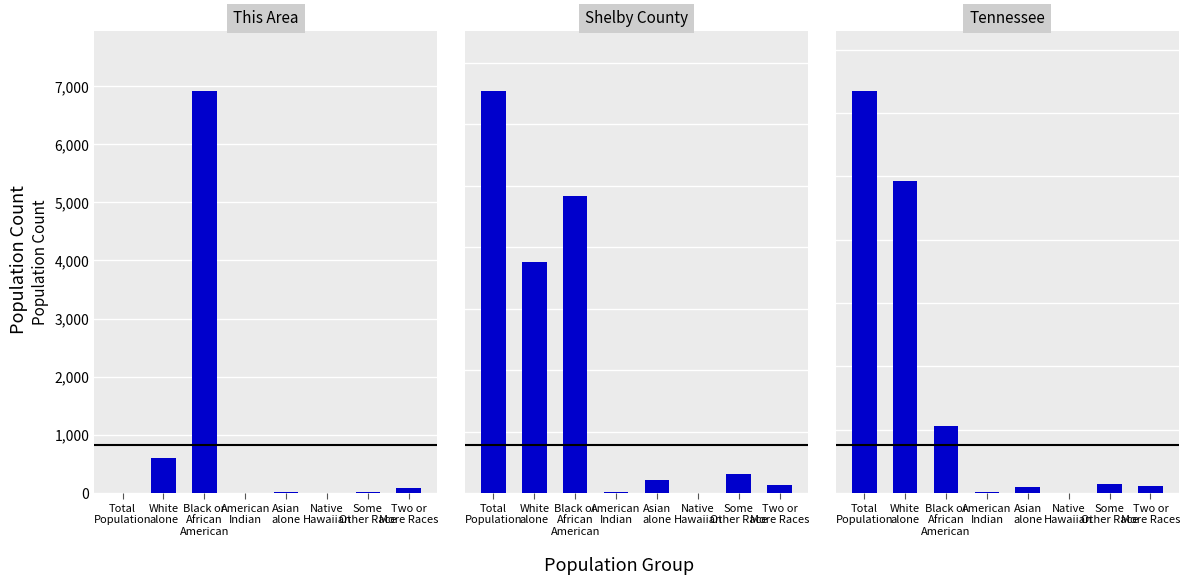

Reading right to left, what are all the values shown in this chart?

This Area: Two or
More Races=88	Some
Other Race=17	Native
Hawaiian=1	Asian
alone=24	American
Indian=6	Black or
African
American=6910	White
alone=607	Total
Population=7
Shelby County: Two or
More Races=13302	Some
Other Race=30580	Native
Hawaiian=441	Asian
alone=21391	American
Indian=2279	Black or
African
American=483381	White
alone=376270	Total
Population=653927
Tennessee: Two or
More Races=110009	Some
Other Race=141955	Native
Hawaiian=3642	Asian
alone=91242	American
Indian=19994	Black or
African
American=1057315	White
alone=4921948	Total
Population=6346105